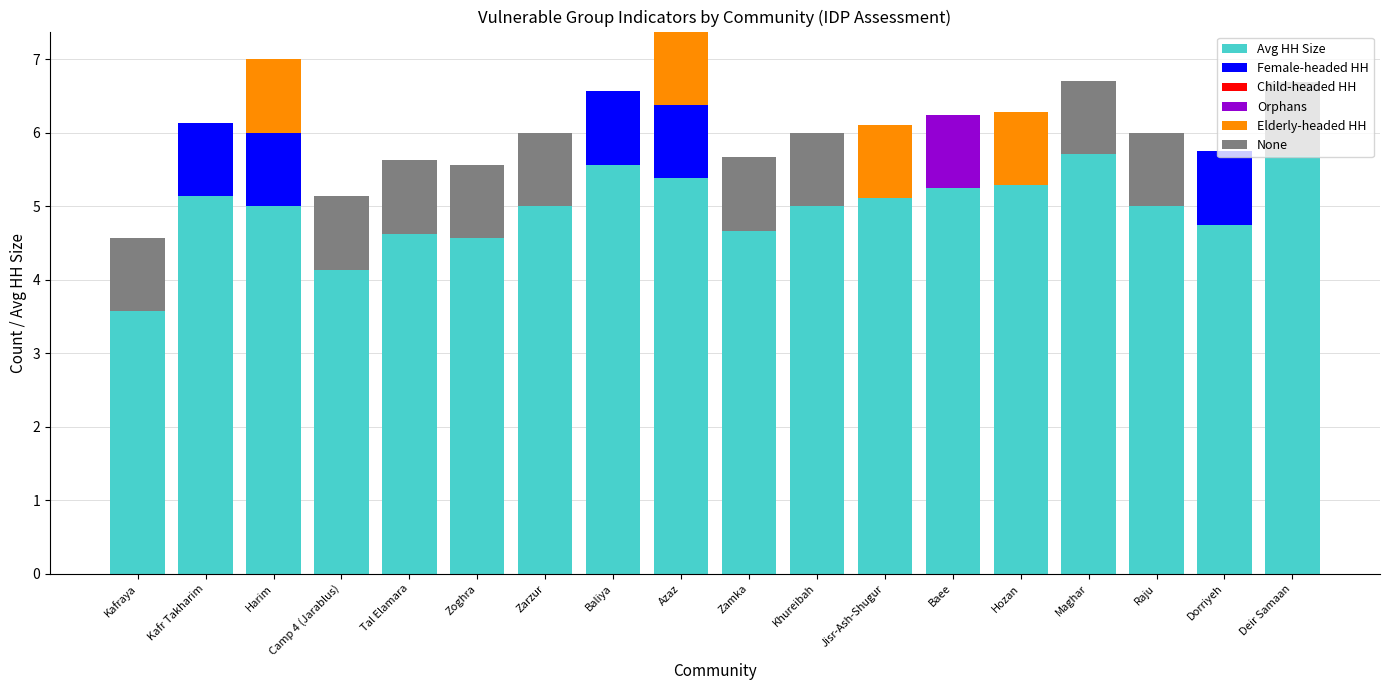

What is the highest value of the Avg HH Size series?

5.7